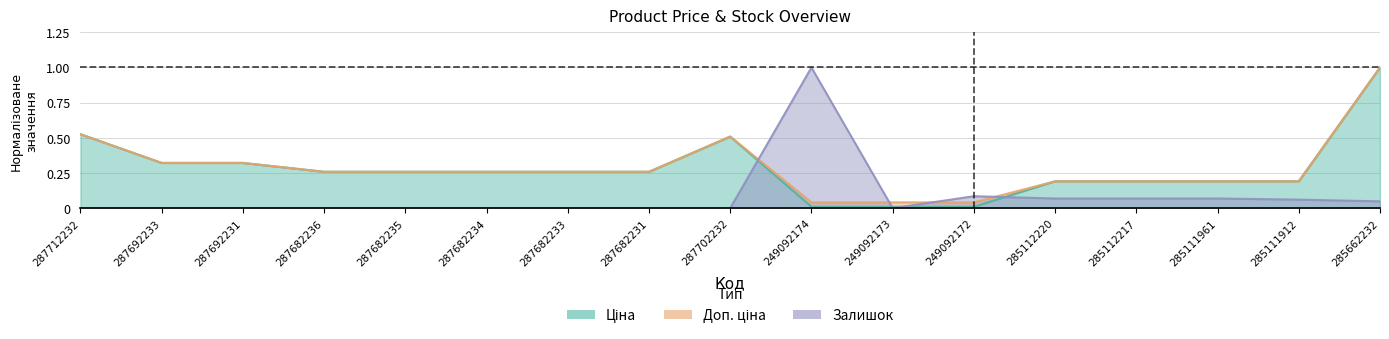

Where is the first local maximum for Доп. ціна?

287702232